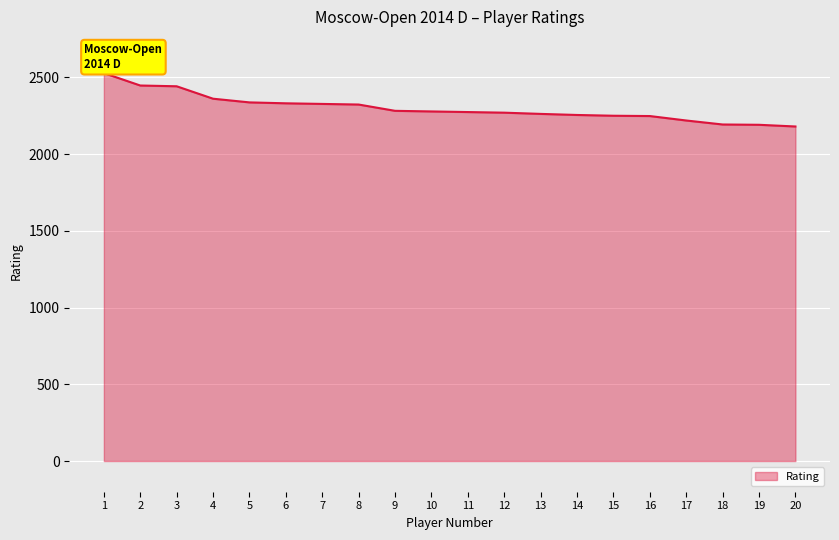

What is the ratio of the value at 6 to the value at 18?

1.1